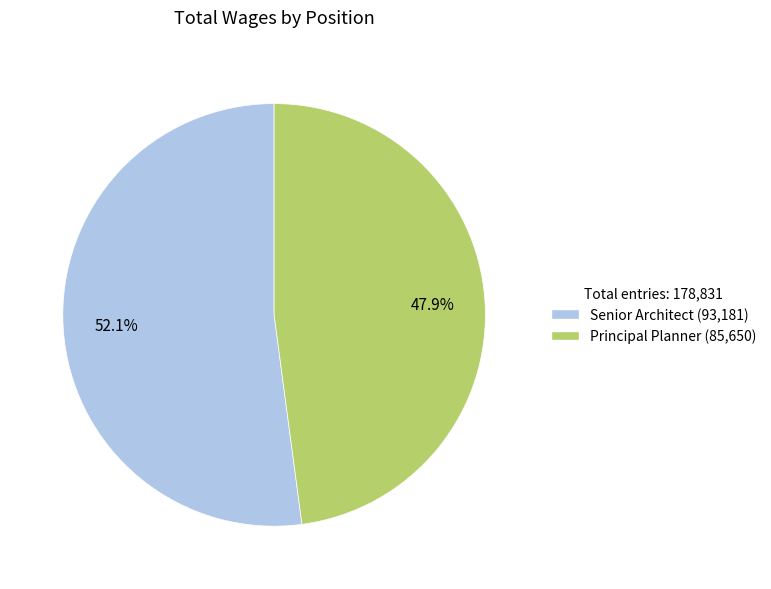

Is Senior Architect the majority of the pie?

Yes